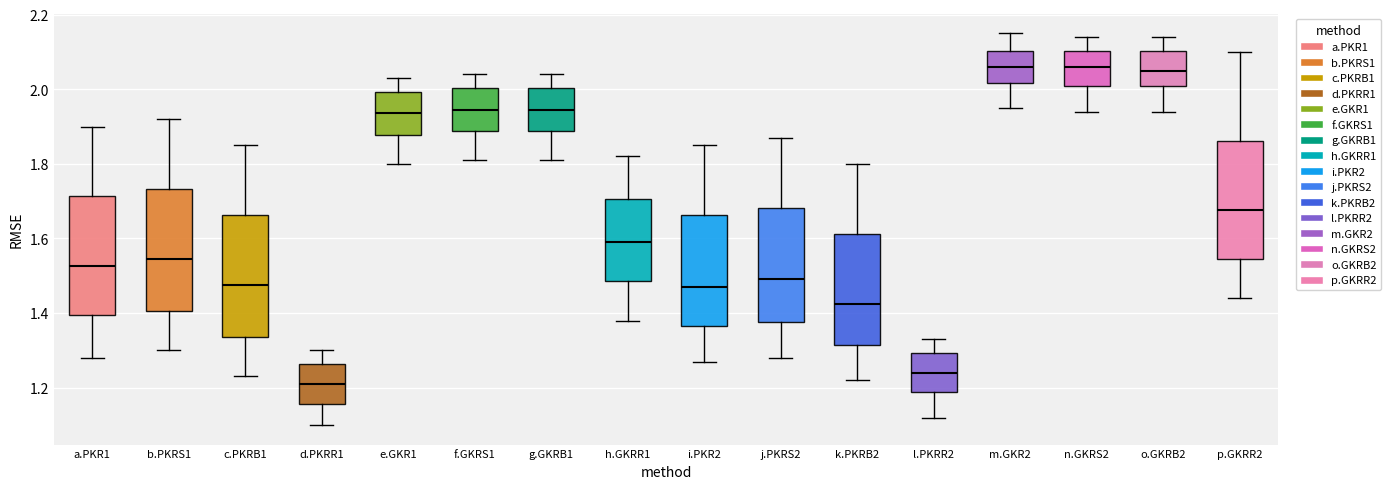

Where does the median line of the box for f.GKRS1 sit on the y-axis? The values are not printed on the chart, so give them approximately, as read against the axis.

1.94